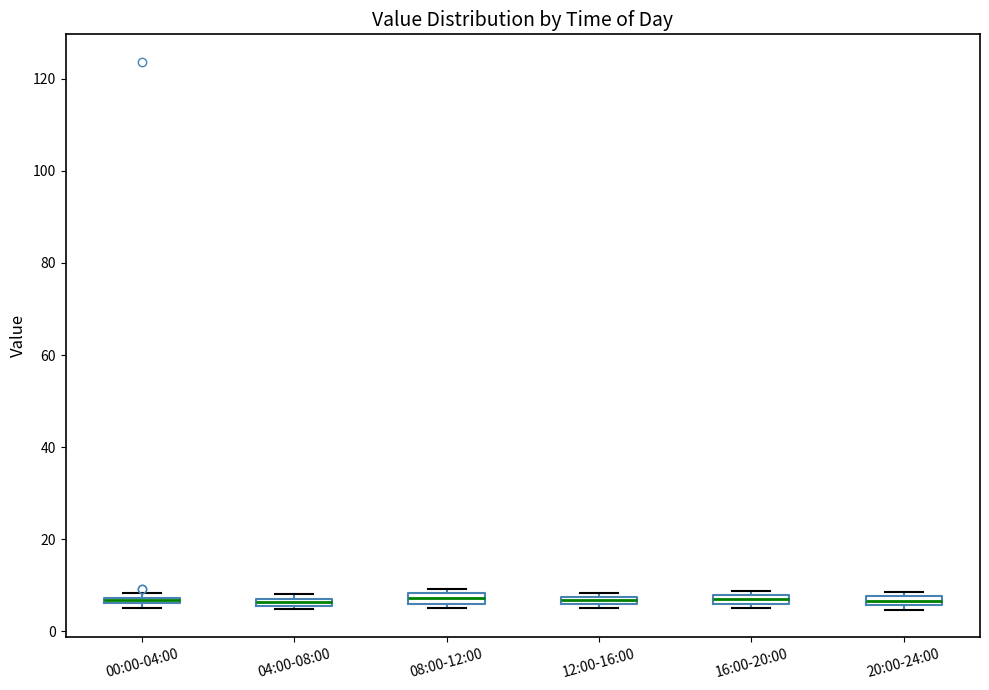

Where is the lower edge of the box for 16:00-20:00 on the y-axis? The values are not printed on the chart, so give them approximately, as read against the axis.

6